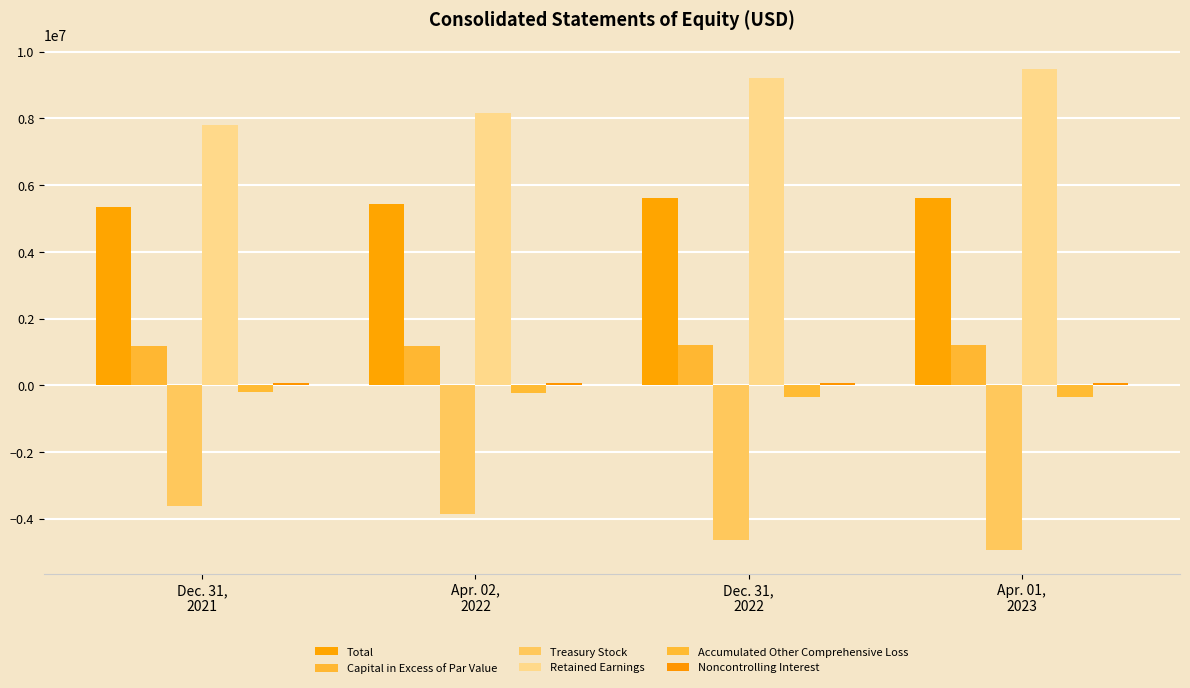

Reading left to right, what are all the values shown in this chart?

Total: 5340846	5428883	5611353	5600180
Capital in Excess of Par Value: 1189845	1186595	1208708	1203134
Treasury Stock: -3629265	-3861793	-4637345	-4925140
Retained Earnings: 7787948	8152697	9214832	9488582
Accumulated Other Comprehensive Loss: -191657	-232969	-365262	-361468
Noncontrolling Interest: 58551	58929	64996	69648